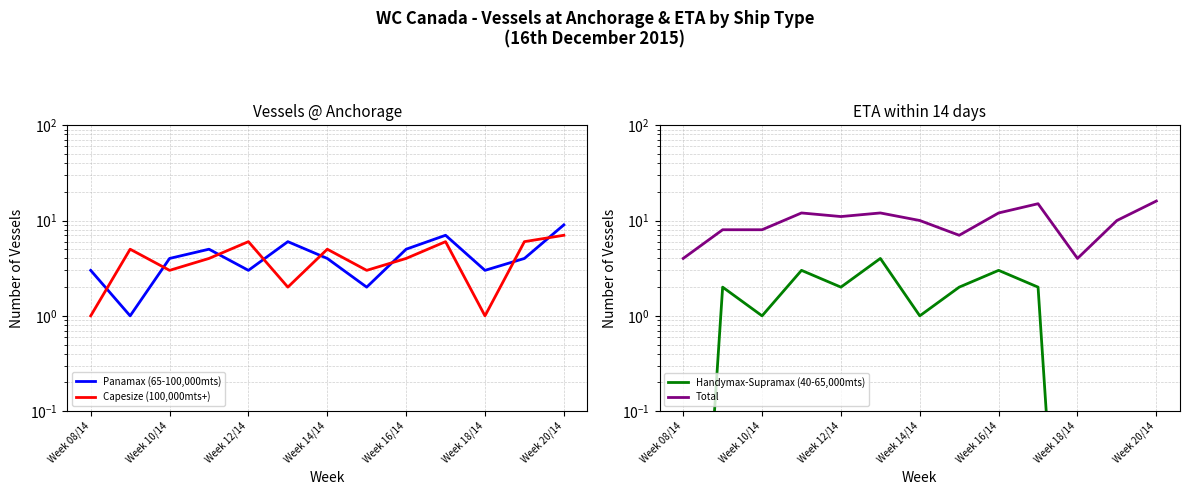

How many intersections are there between Handymax-Supramax (40-65,000mts) and Panamax (65-100,000mts)?

2